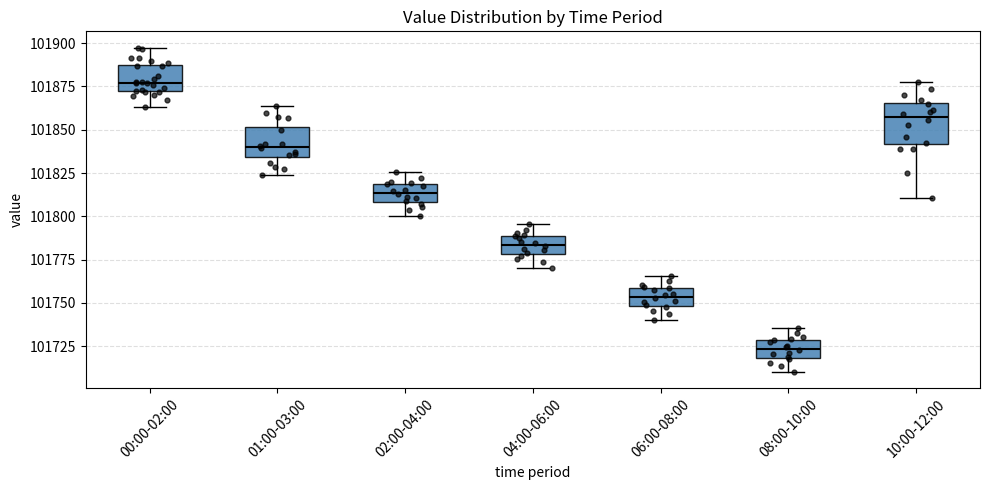

Reading left to right, read every box against the y-axis: the position of its median line, the range the box covers, and the ends of its whiskers. The values are not printed on the chart, so give them approximately, as read against the axis.

00:00-02:00: median 101875, box 101870 to 101885, whiskers 101865 to 101895
01:00-03:00: median 101840, box 101835 to 101850, whiskers 101825 to 101865
02:00-04:00: median 101815, box 101810 to 101820, whiskers 101800 to 101825
04:00-06:00: median 101785, box 101780 to 101790, whiskers 101770 to 101795
06:00-08:00: median 101755, box 101750 to 101760, whiskers 101740 to 101765
08:00-10:00: median 101725, box 101720 to 101730, whiskers 101710 to 101735
10:00-12:00: median 101855, box 101840 to 101865, whiskers 101810 to 101875